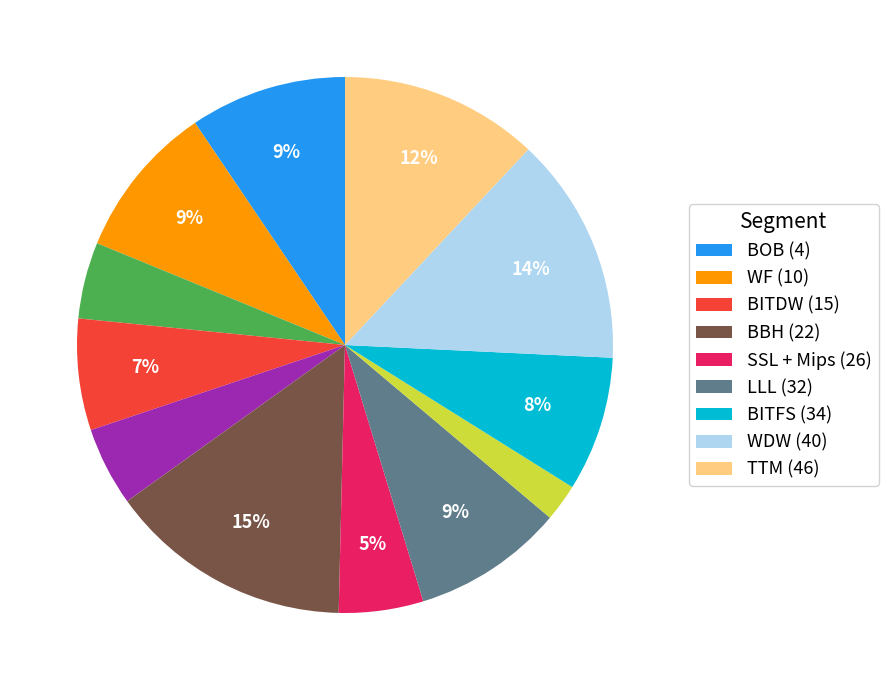

Does any single category account for the majority?

No